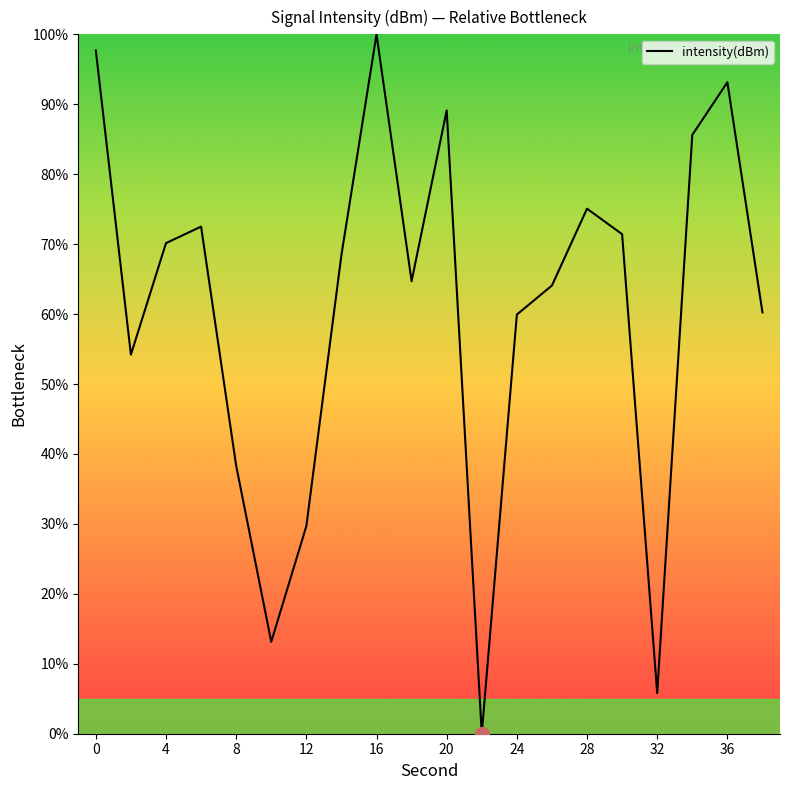

True or false: there are more than 0 points higher than both neighbors.

True